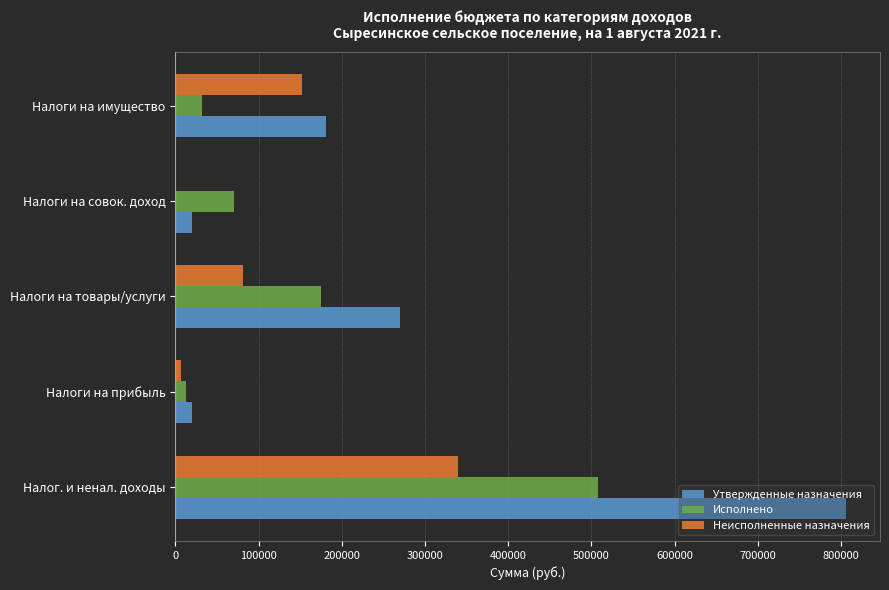

What is the maximum value for Неисполненные назначения?

339466.6